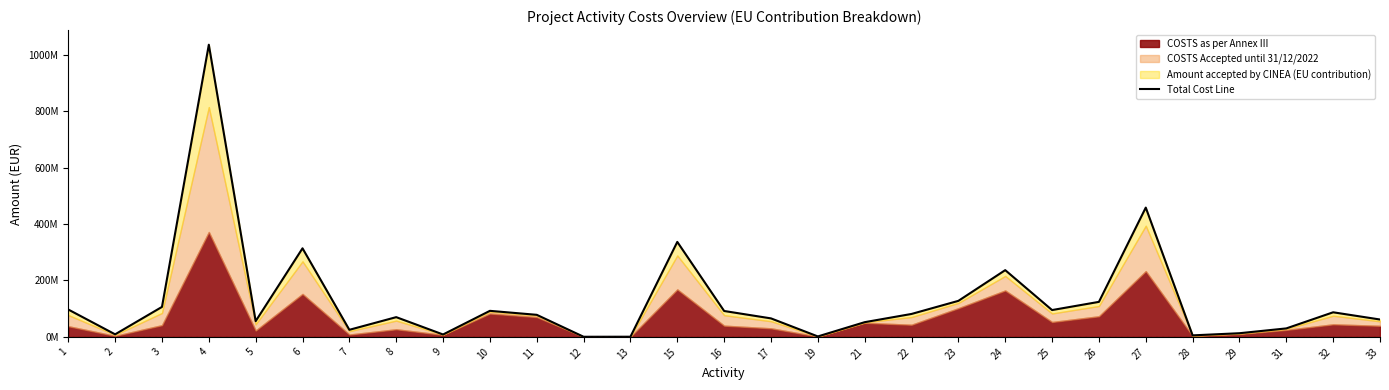

What is the value of the 24th point from the left?

458651183.8